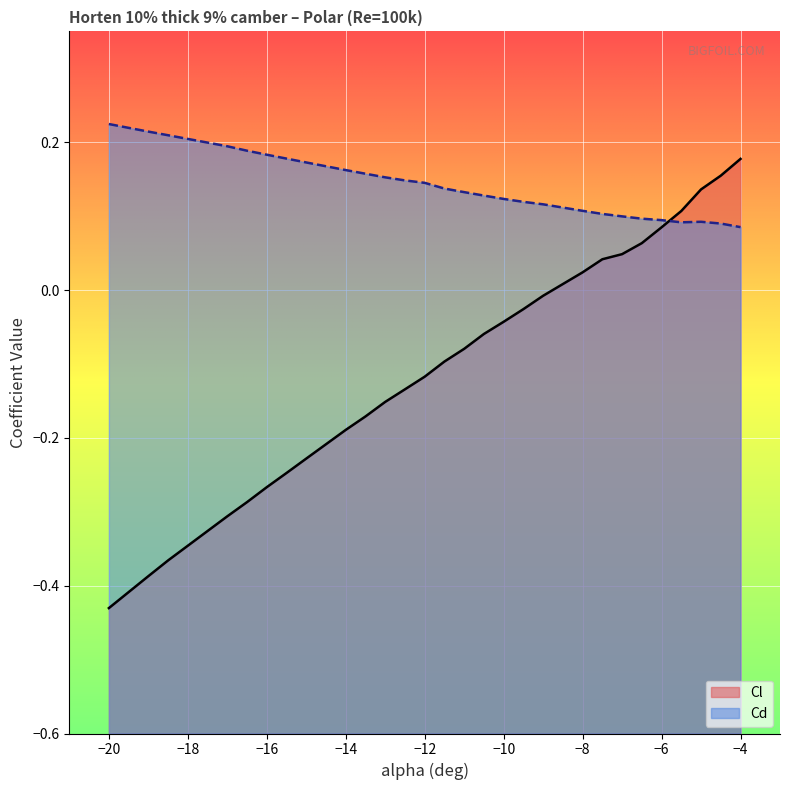

At −16, list the series in order from smallest to largest.

Cl, Cd